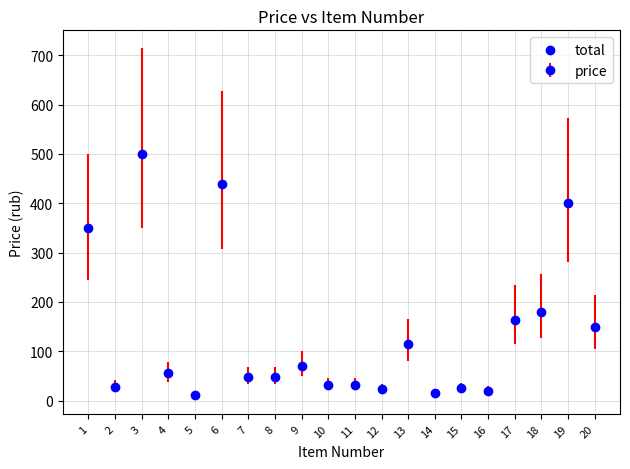

What is the change in value from 13 to 17?

+49.3